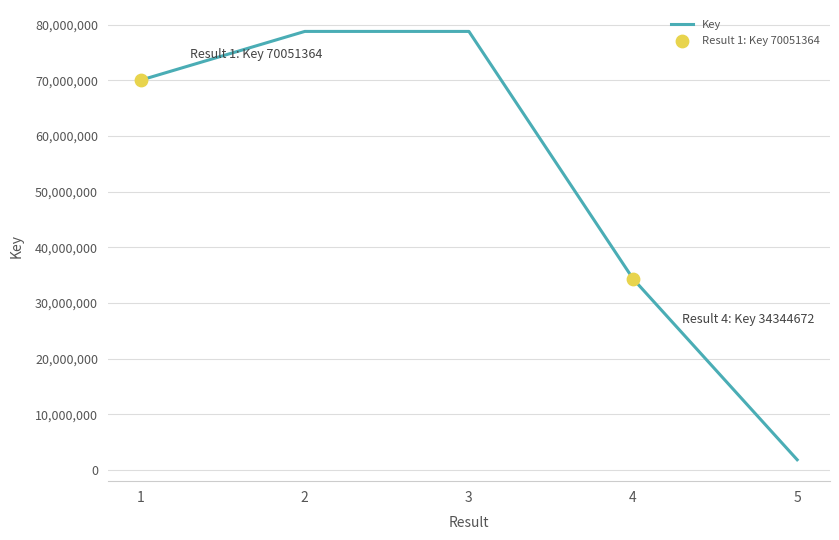

Which has a higher value, 3 or 1?

3